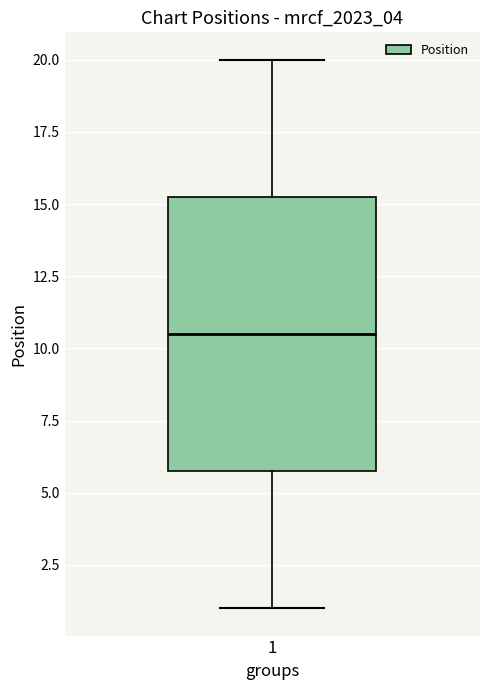

Read this box plot against the y-axis: the position of the median line, the range covered by the box, and the ends of both whiskers. The values are not printed on the chart, so give them approximately, as read against the axis.

median 10.5, box 6.0 to 15.5, whiskers 1.0 to 20.0